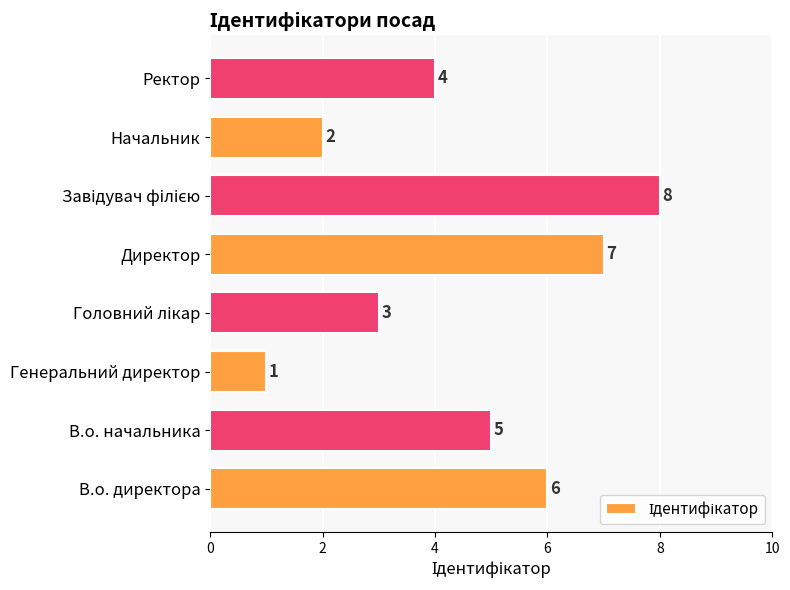

Reading bottom to top, transcribe all the data shown in this chart.

6	5	1	3	7	8	2	4